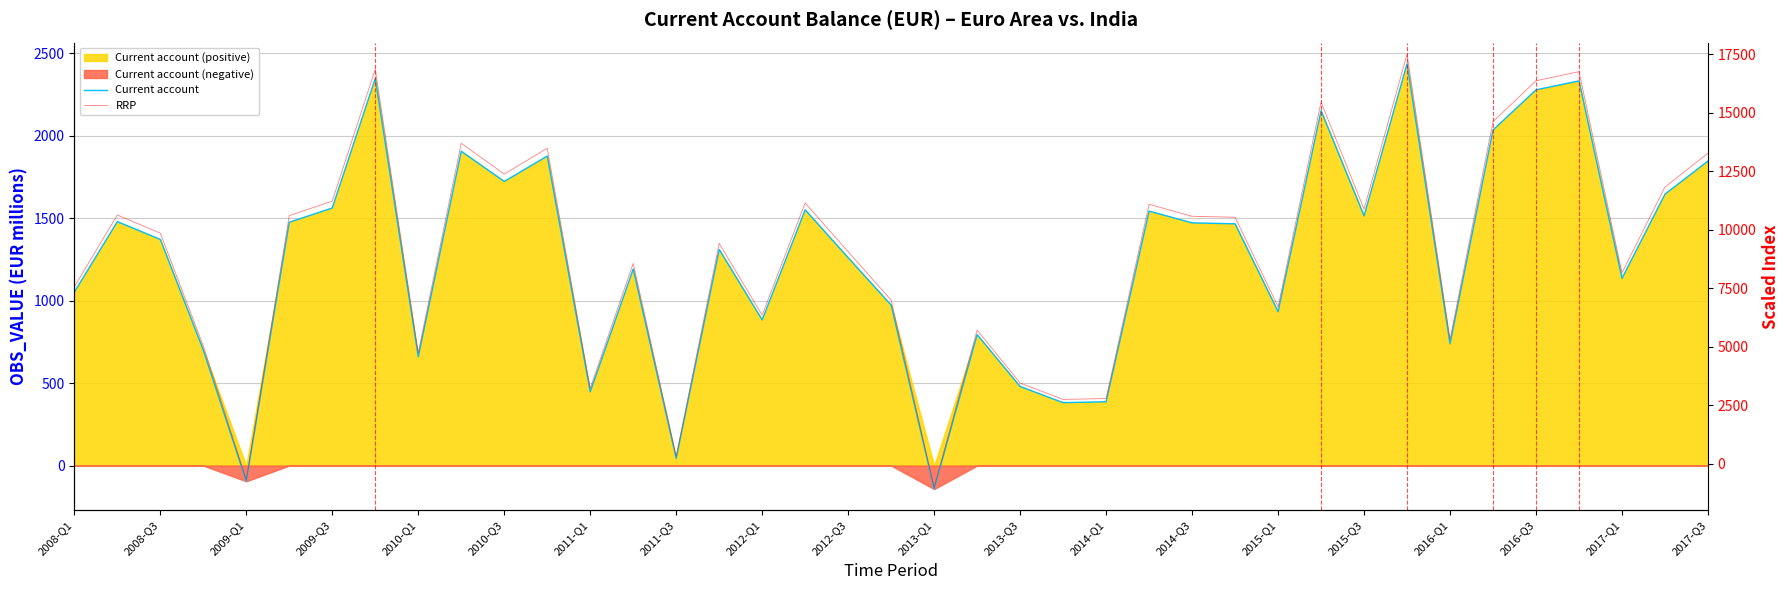

The value of RRP at 2016-Q3 is 27021.8. True or false?

False